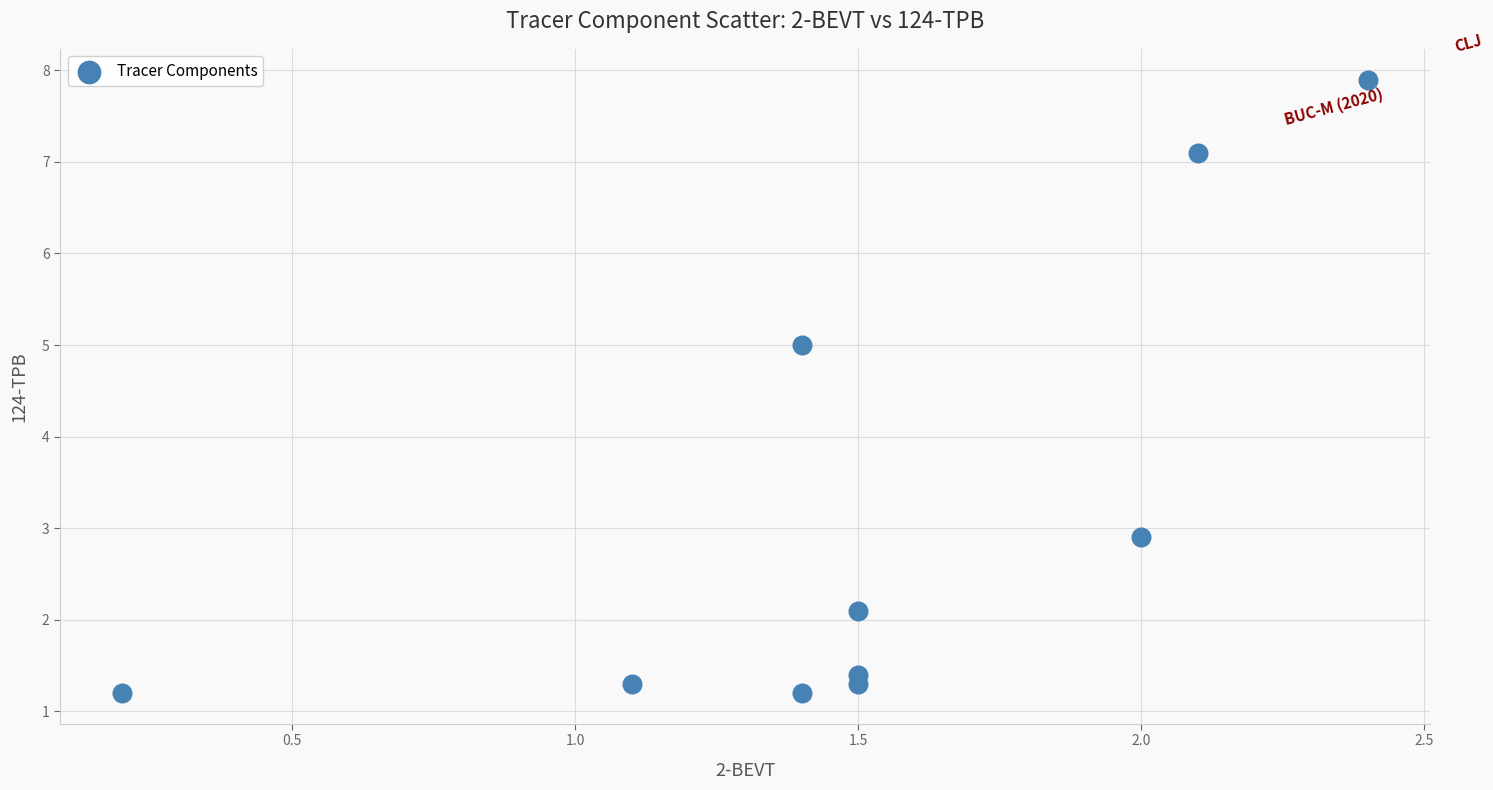

What is the range of X values (max minus min)?

2.2